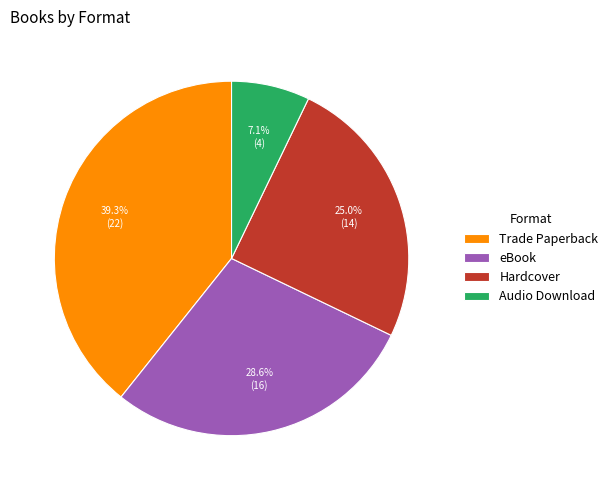

To the nearest percent, what is the combined percentage of Audio Download and eBook?

36%